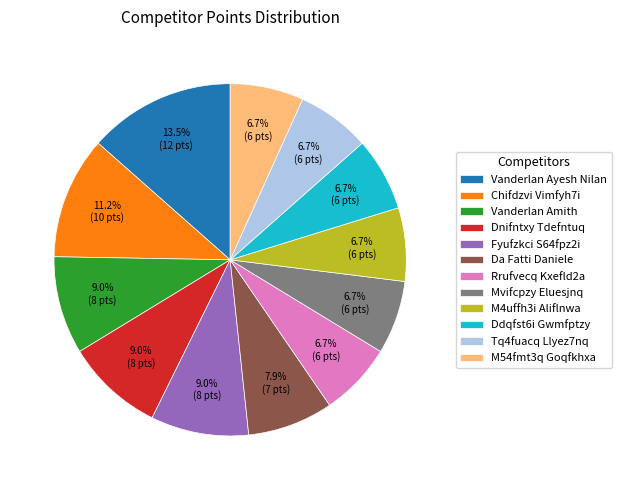

Combined, do Mvifcpzy Eluesjnq and Vanderlan Ayesh Nilan account for over 50%?

No